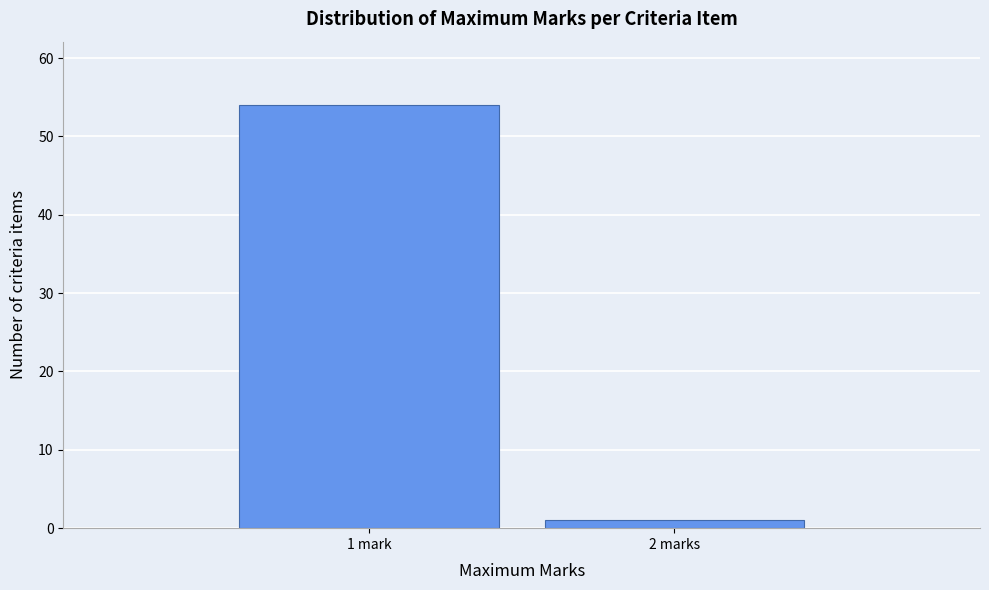

Reading left to right, what are all the values shown in this chart?

1 mark=54	2 marks=1